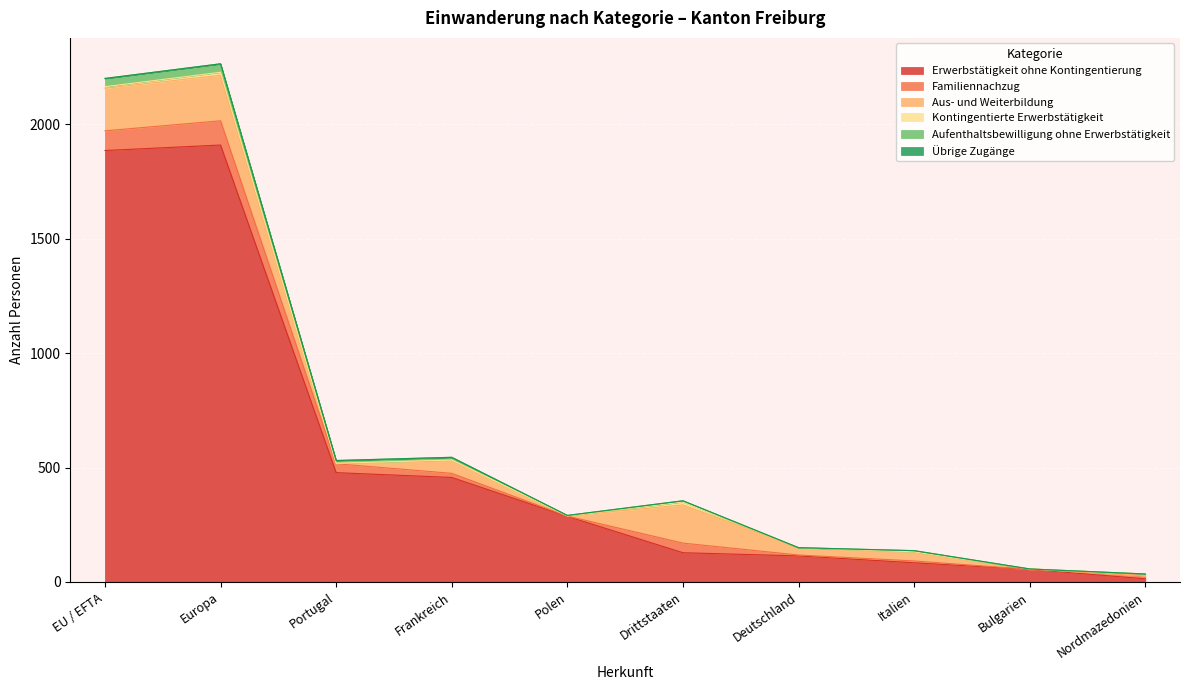

Does the chart display data point markers on the line(s)?

No